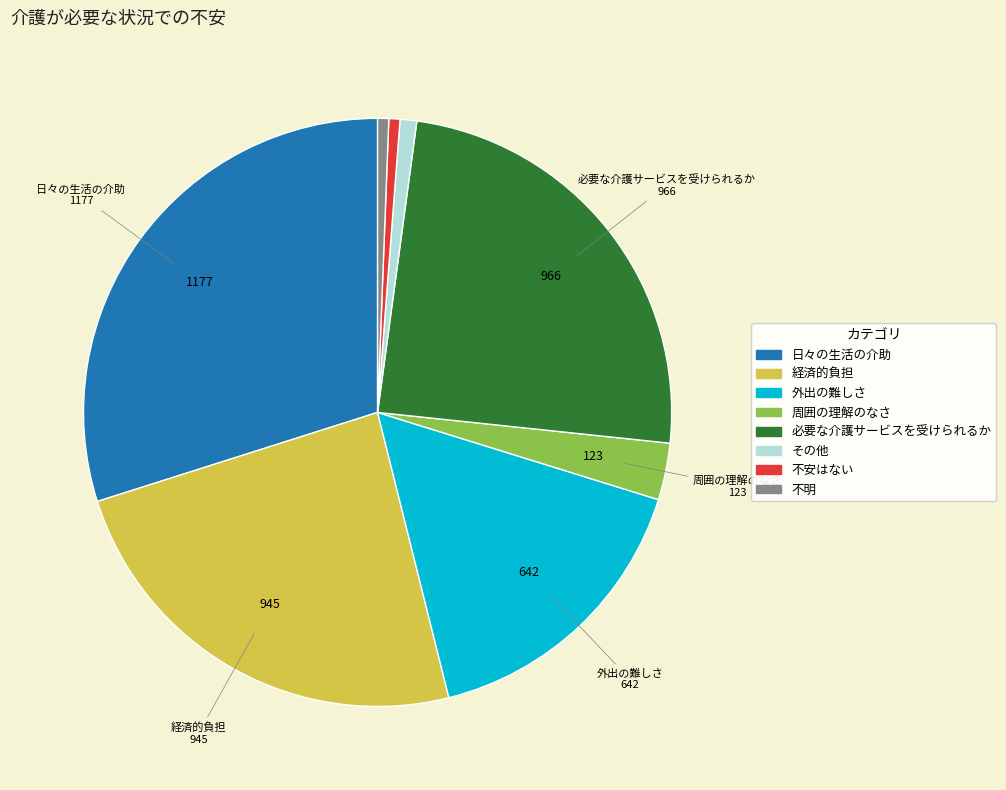

Does any single category account for the majority?

No